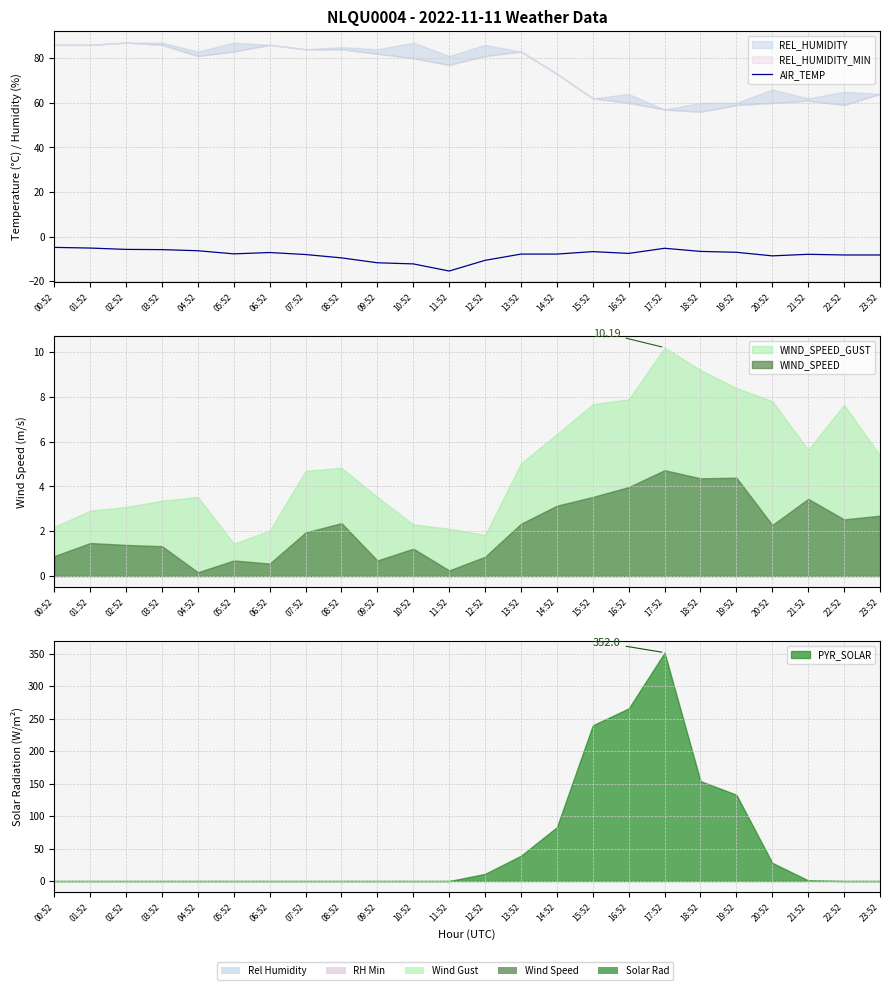

List the labels in order of value, largest first.

00:52, 01:52, 17:52, 02:52, 03:52, 04:52, 18:52, 15:52, 19:52, 06:52, 16:52, 05:52, 13:52, 14:52, 21:52, 07:52, 22:52, 23:52, 20:52, 08:52, 12:52, 09:52, 10:52, 11:52